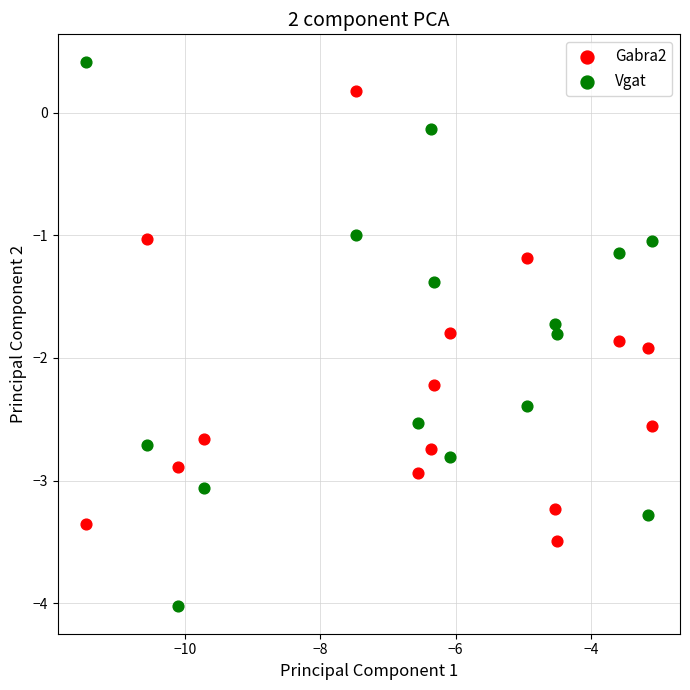

What are all the series names shown in the legend?

Gabra2, Vgat